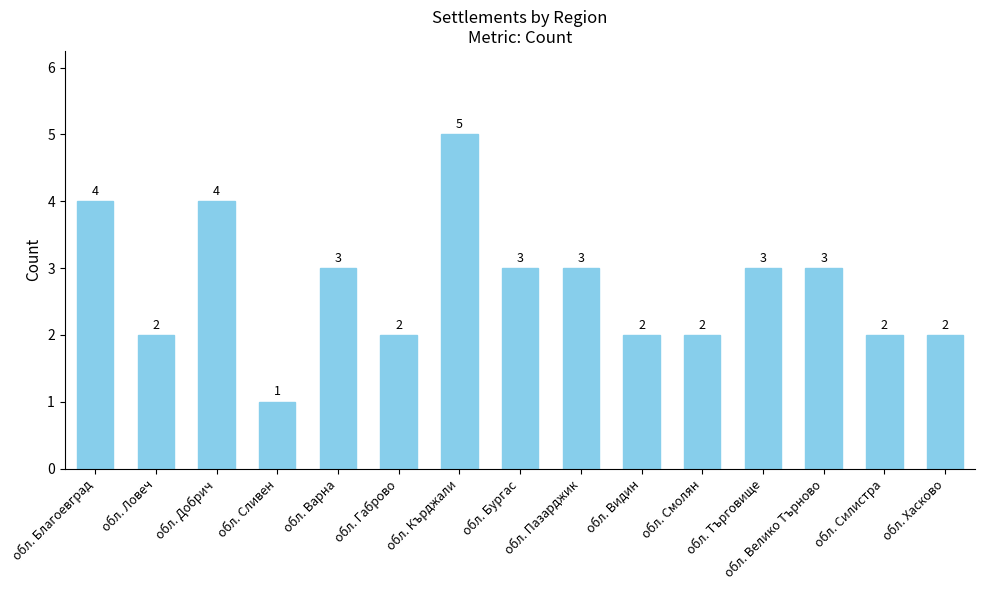

What is the value of the 14th bar from the left?

2